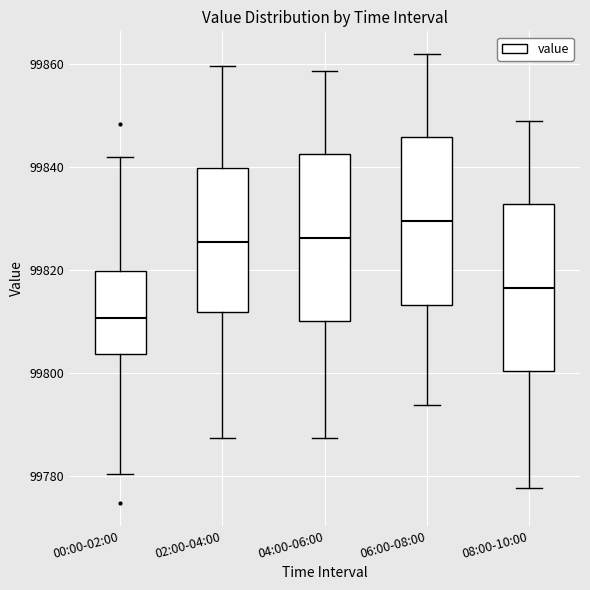

Reading left to right, read every box against the y-axis: the position of its median line, the range the box covers, and the ends of its whiskers. The values are not printed on the chart, so give them approximately, as read against the axis.

00:00-02:00: median 99810, box 99804 to 99820, whiskers 99780 to 99842
02:00-04:00: median 99826, box 99812 to 99840, whiskers 99788 to 99860
04:00-06:00: median 99826, box 99810 to 99842, whiskers 99788 to 99858
06:00-08:00: median 99830, box 99814 to 99846, whiskers 99794 to 99862
08:00-10:00: median 99816, box 99800 to 99832, whiskers 99778 to 99850